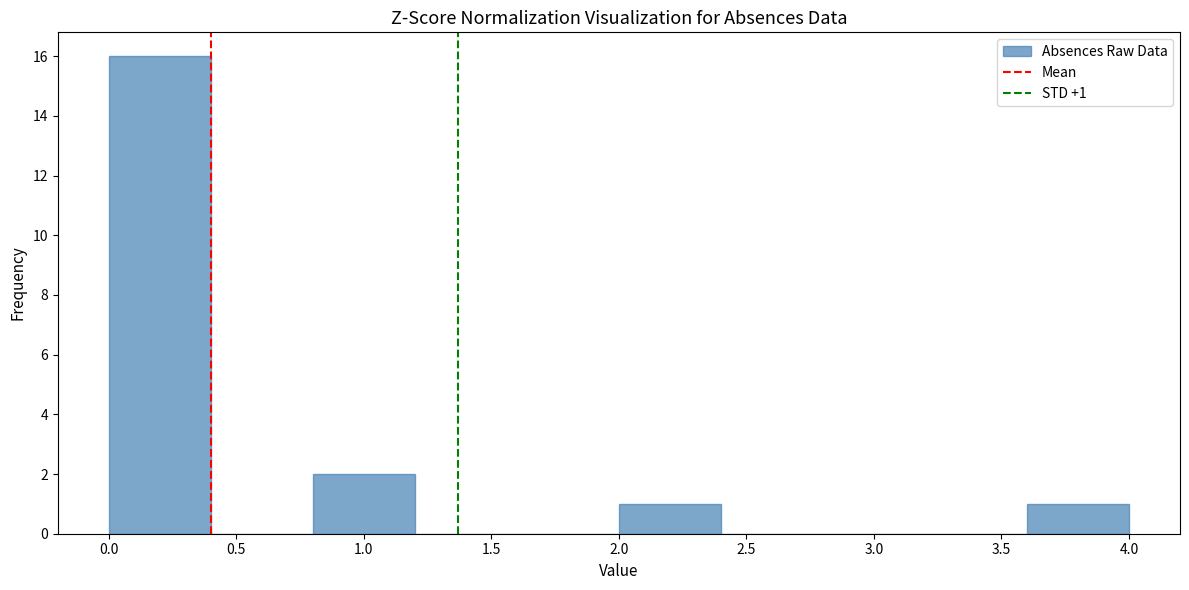

Which range on the x-axis has the tallest bar?

0.0 to 0.4